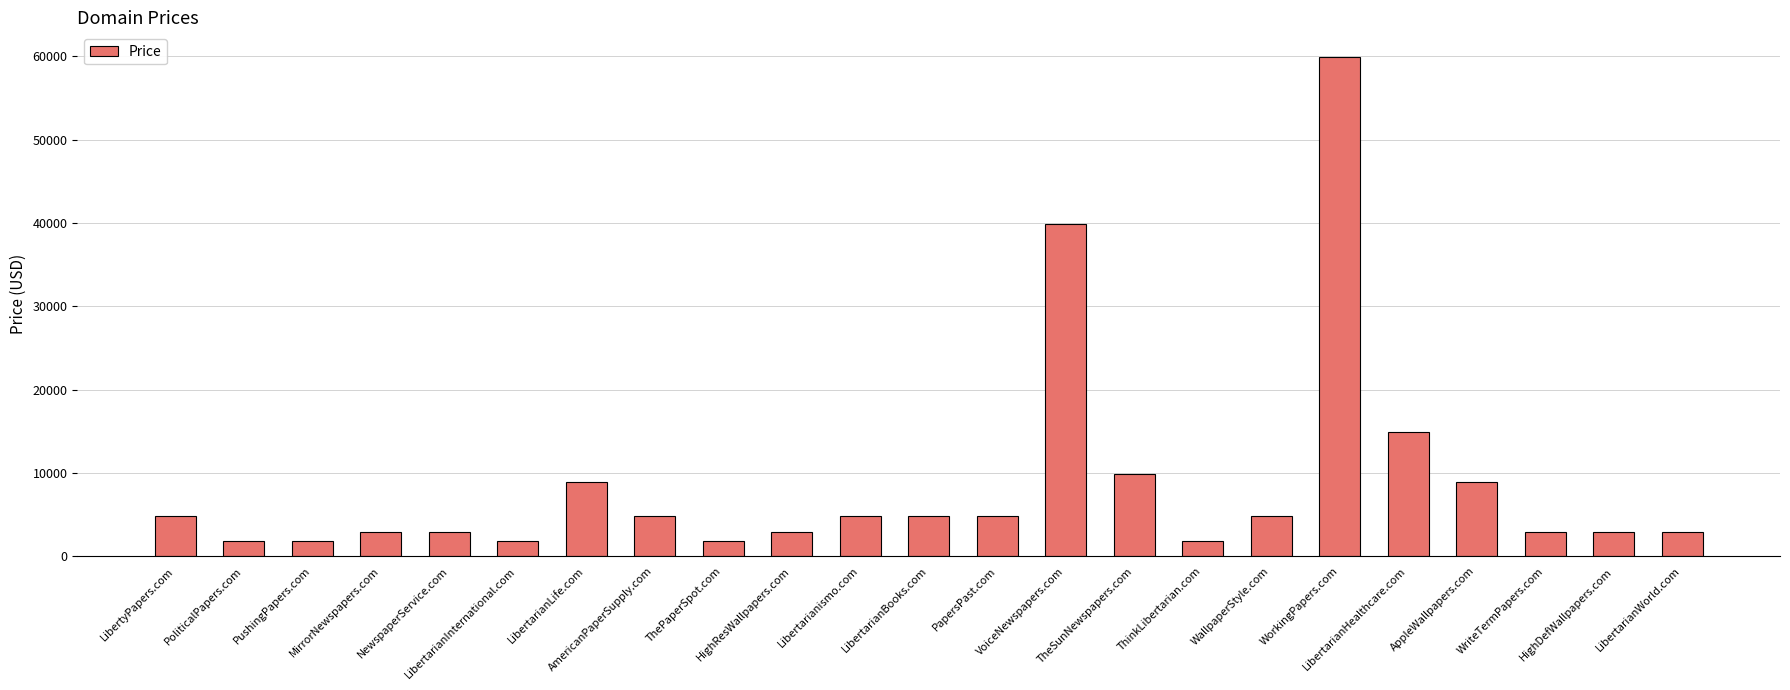

Reading right to left, what are all the values shown in this chart?

2888	2888	2888	8888	14888	59888	4888	1888	9888	39888	4888	4888	4888	2888	1888	4888	8888	1888	2888	2888	1888	1888	4888